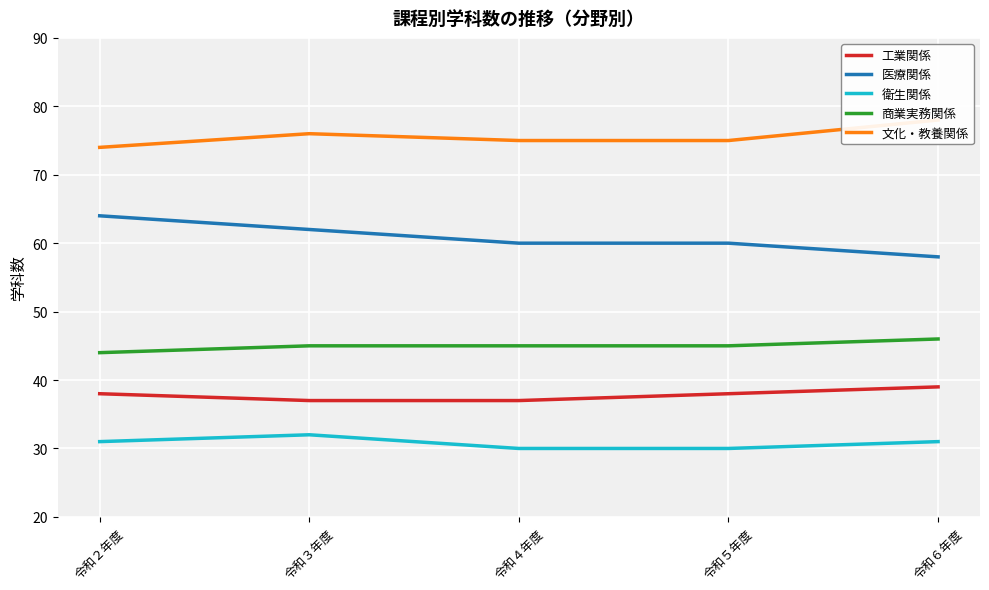

Between 令和２年度 and 令和５年度, which series saw the biggest shift?

医療関係